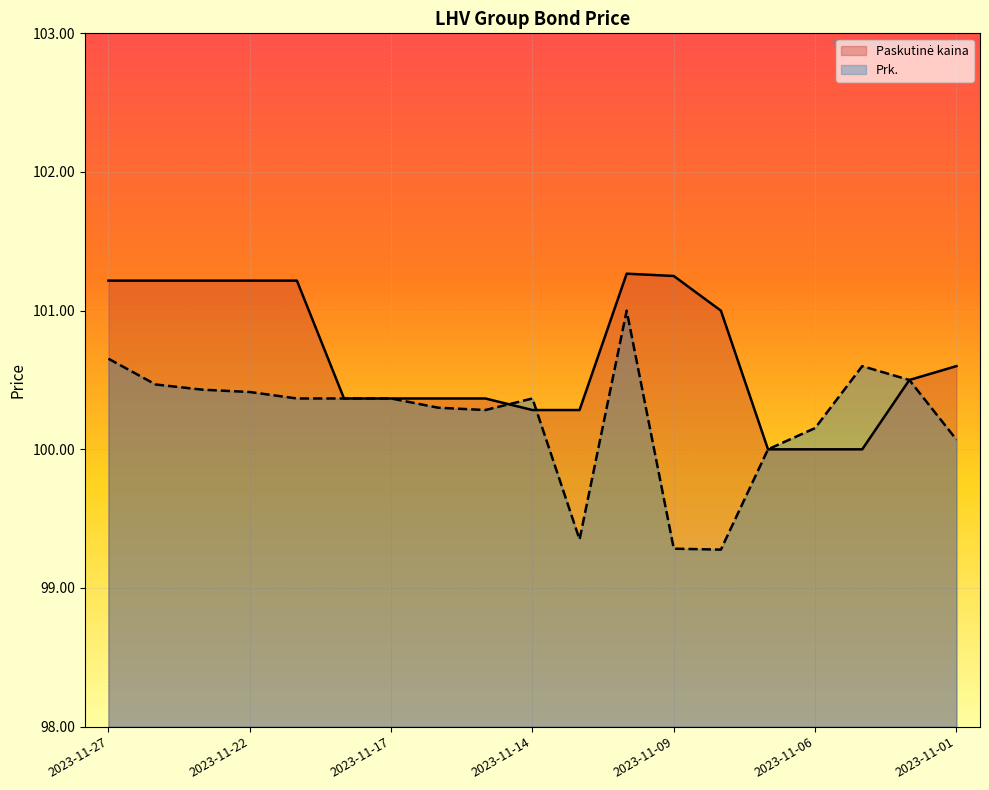

At which label does Prk. first exceed 100?

2023-11-27